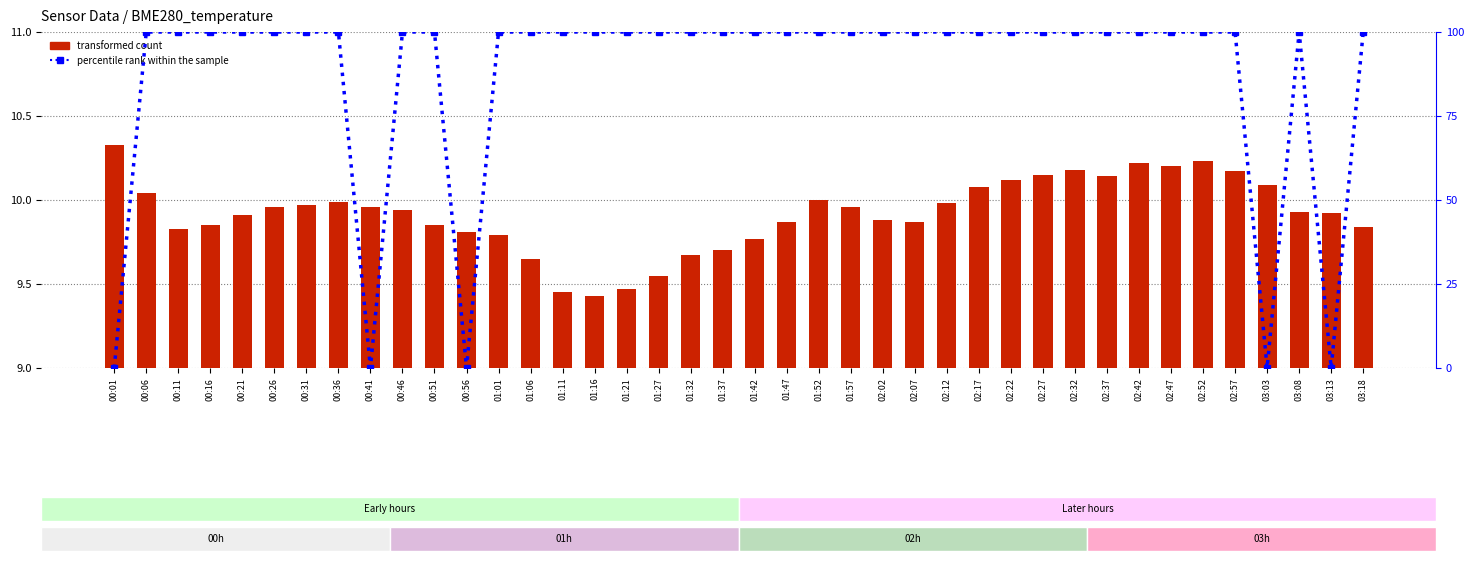

How many groups of bars are there?

40